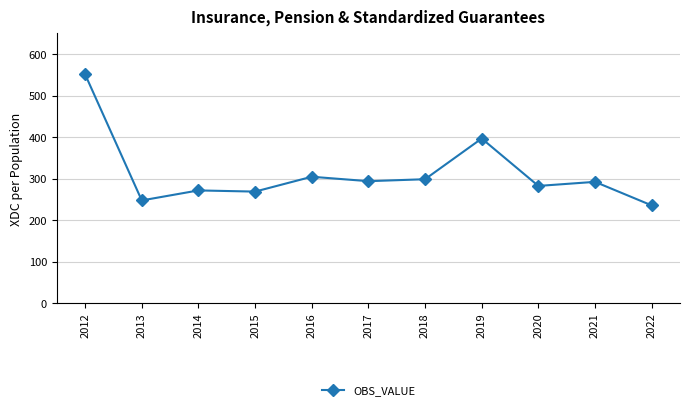

What is the value of the 4th point from the left?

268.5